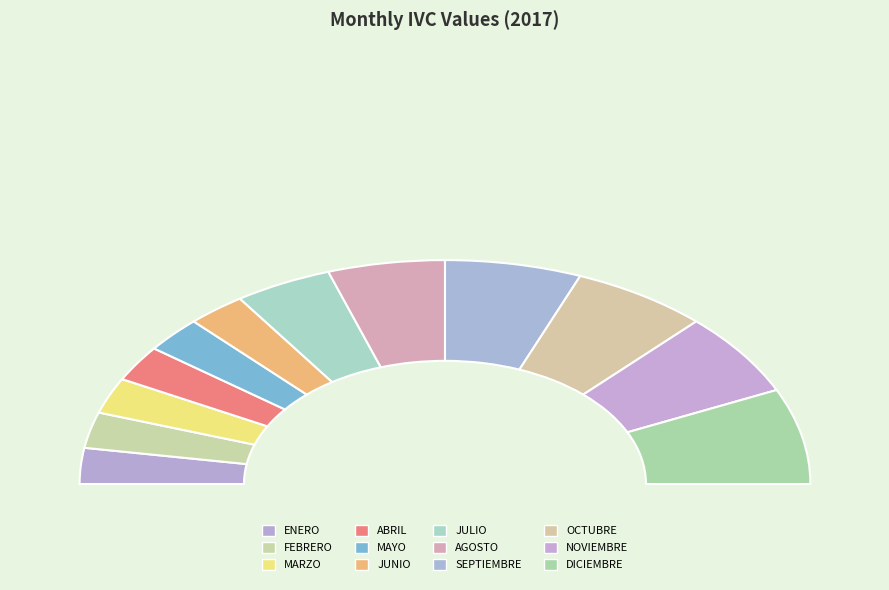

Count the number of slices in the pie.

12